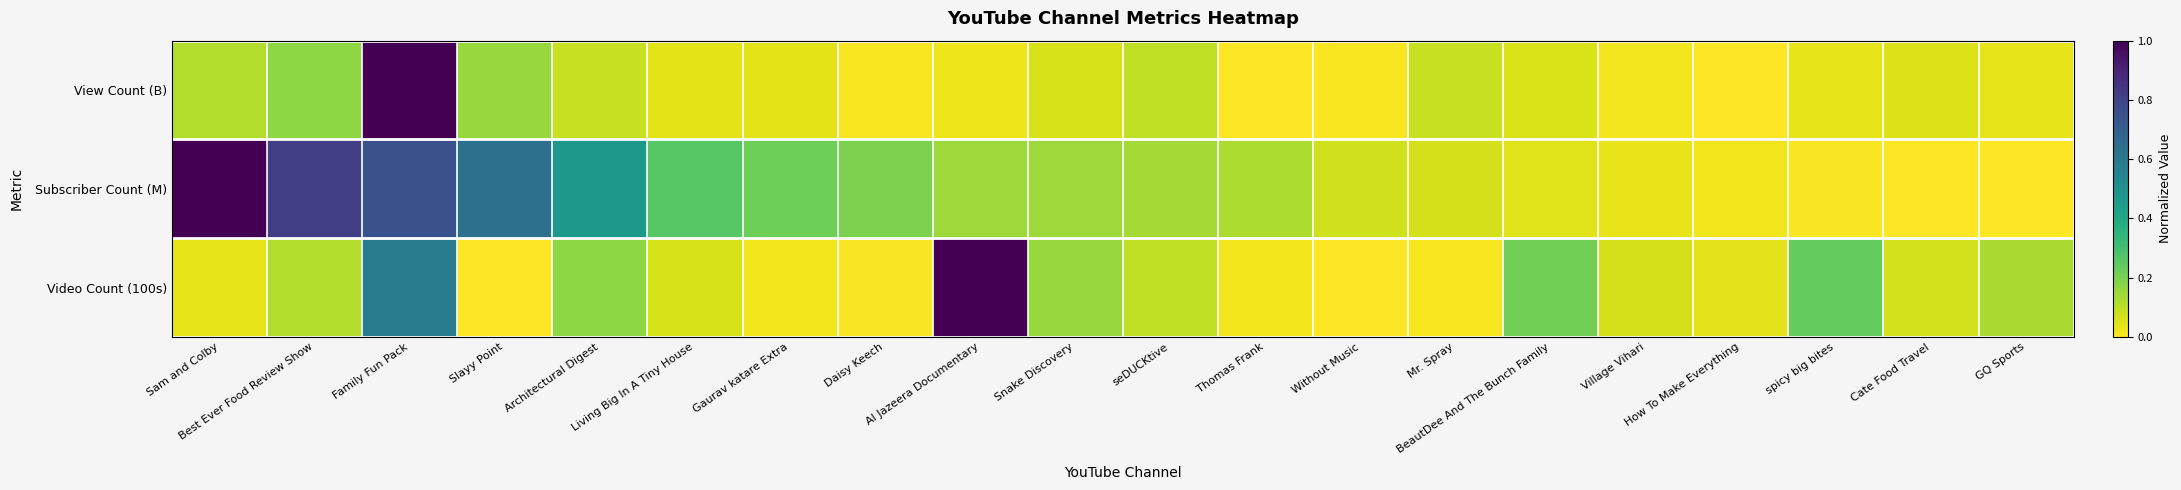

How many series are shown in this chart?

3